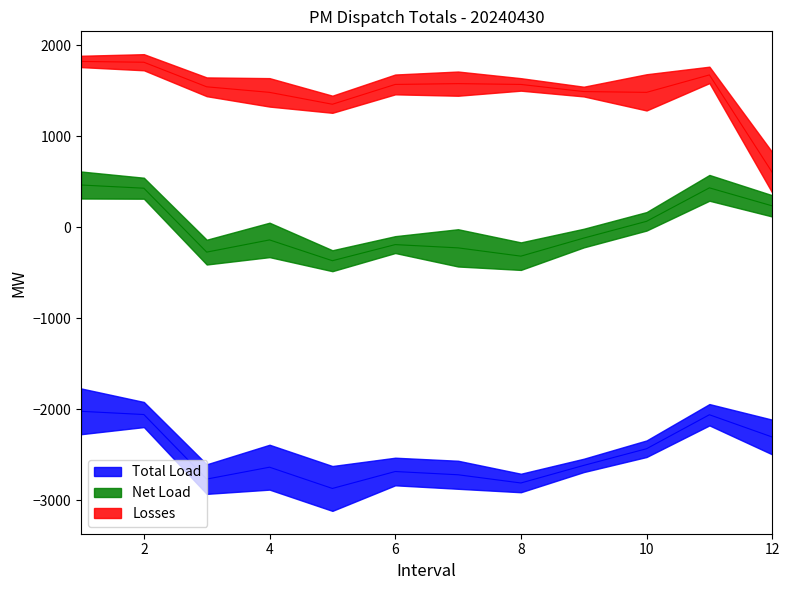

Which series has the largest range (max minus min)?

Losses